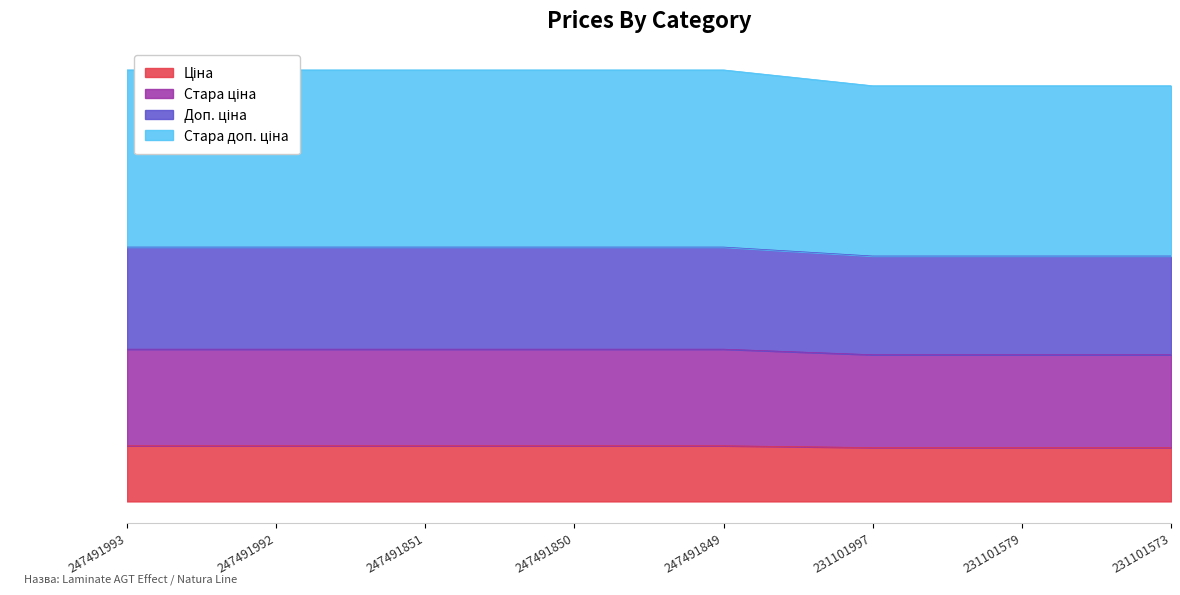

Reading right to left, list all the values displayed in this chart.

Ціна: 334.4	334.4	334.4	345.6	345.6	345.6	345.6	345.6
Стара ціна: 911.0	911.0	911.0	945.5	945.5	945.5	945.5	945.5
Доп. ціна: 1524.0	1524.0	1524.0	1579.5	1579.5	1579.5	1579.5	1579.5
Стара доп. ціна: 2581.2	2581.2	2581.2	2679.5	2679.5	2679.5	2679.5	2679.5